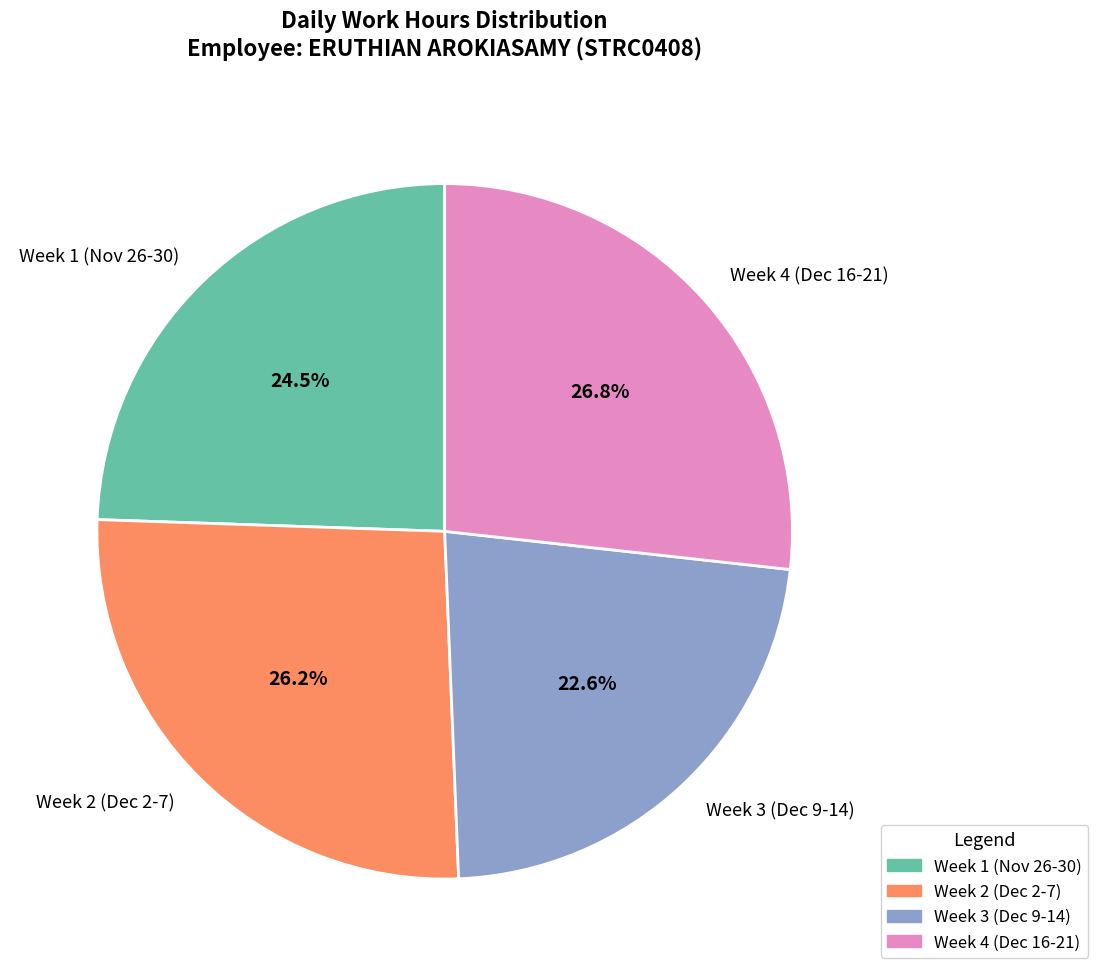

Does Week 1 (Nov 26-30) represent more than half of the total?

No